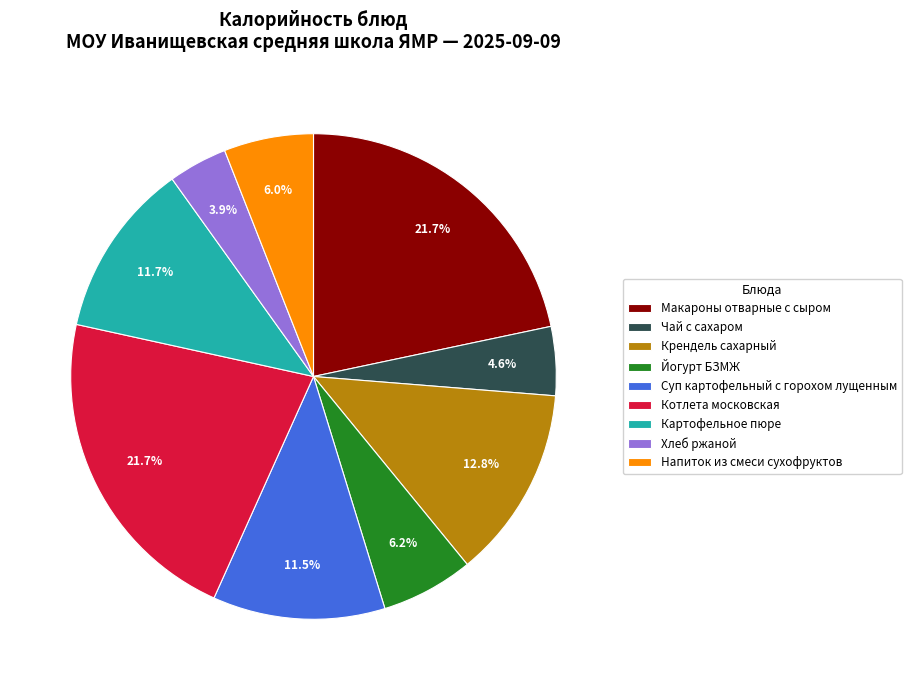

Between Макароны отварные с сыром and Крендель сахарный, which is larger?

Макароны отварные с сыром